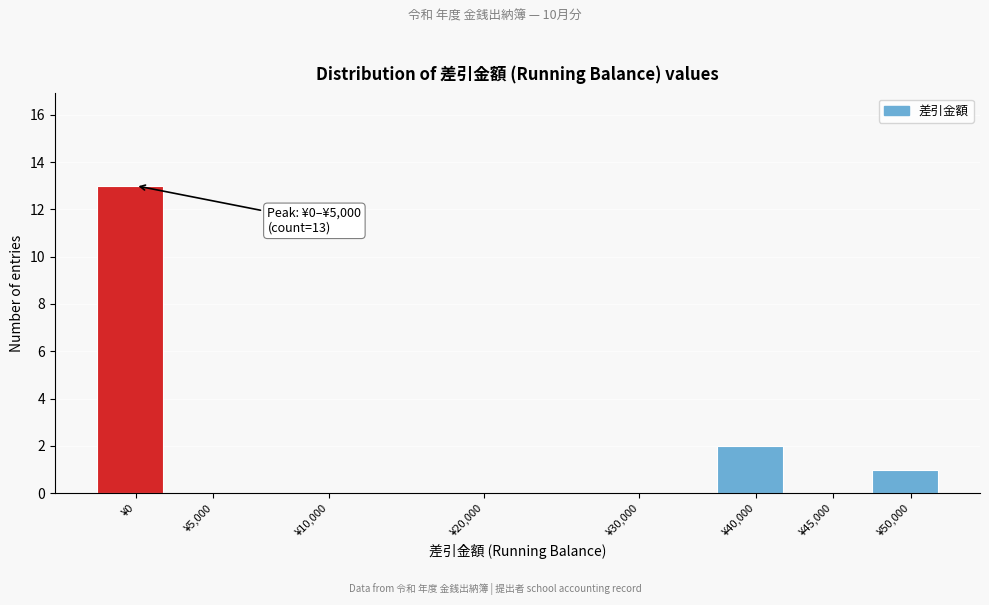

Which category has the highest value across all series?

¥0